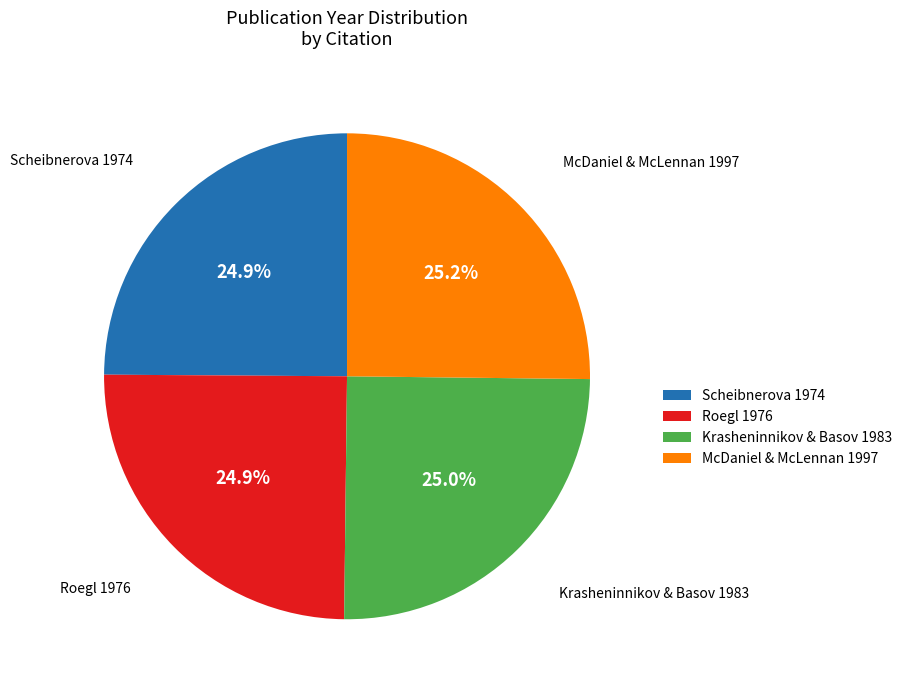

What percentage do Scheibnerova 1974 and Krasheninnikov & Basov 1983 together represent?

49.9%